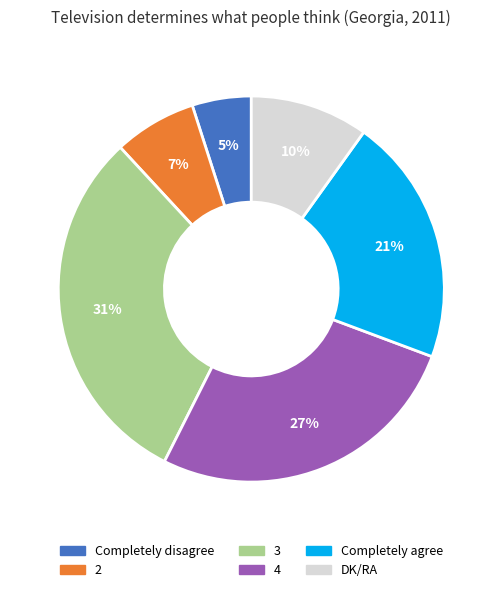

To the nearest percent, what portion does Completely disagree represent?

5%